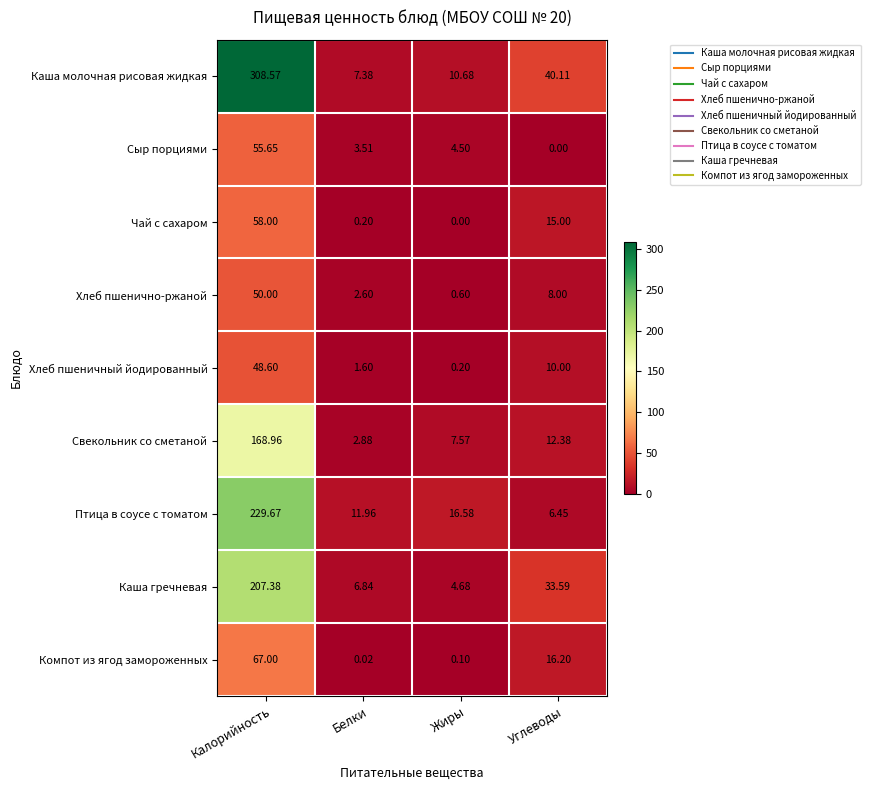

Which category has the highest value across all series?

Калорийность